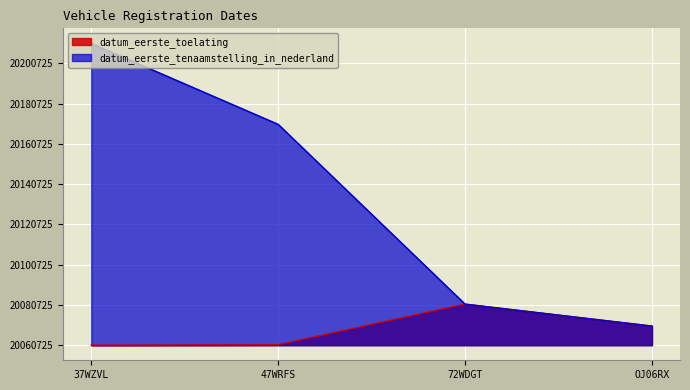

Reading left to right, transcribe all the data shown in this chart.

datum_eerste_toelating: 0	180	20396	9490
datum_eerste_tenaamstelling_in_nederland: 149882	109701	20396	9490